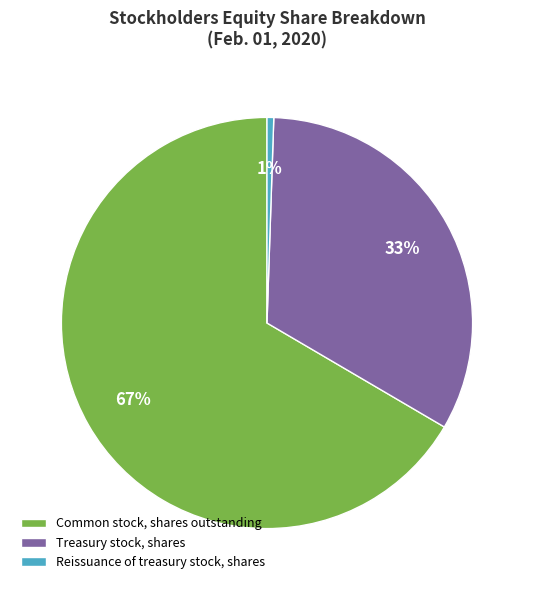

How many slices are in this pie chart?

3